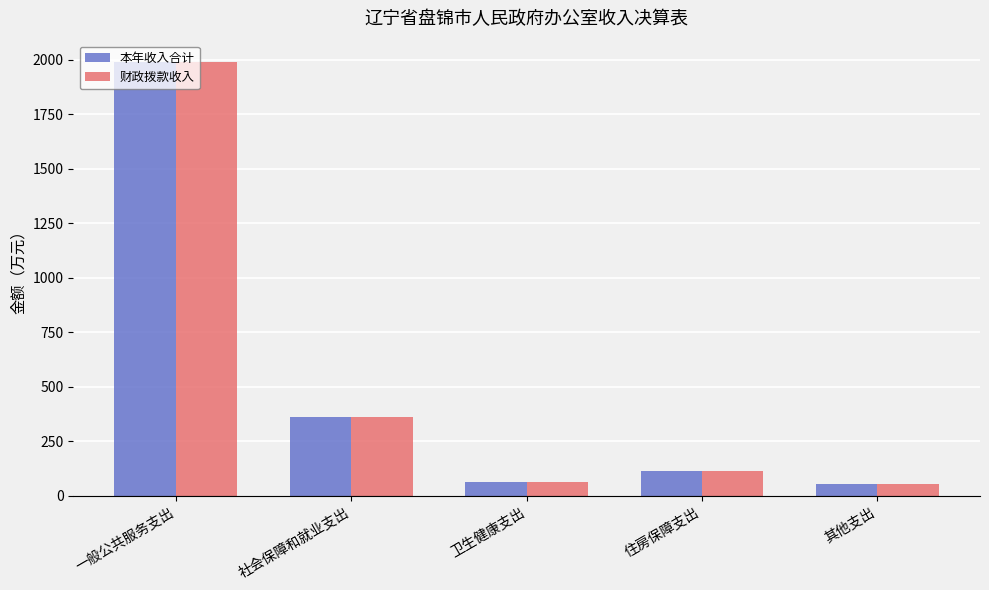

What is the sum of the 财政拨款收入 values at 卫生健康支出 and 社会保障和就业支出?

424.7